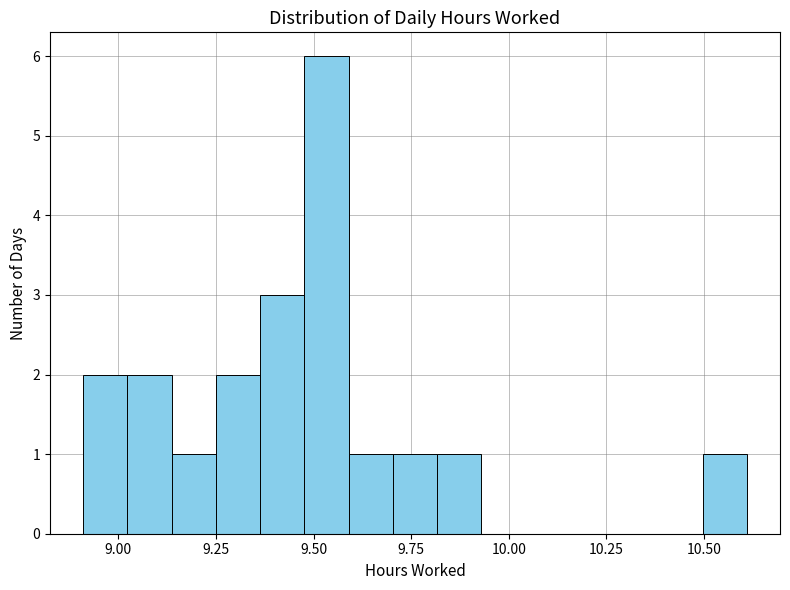

Around what value on the x-axis is the tallest bar? Give the approximate position of its centre, as read against the axis.

9.55